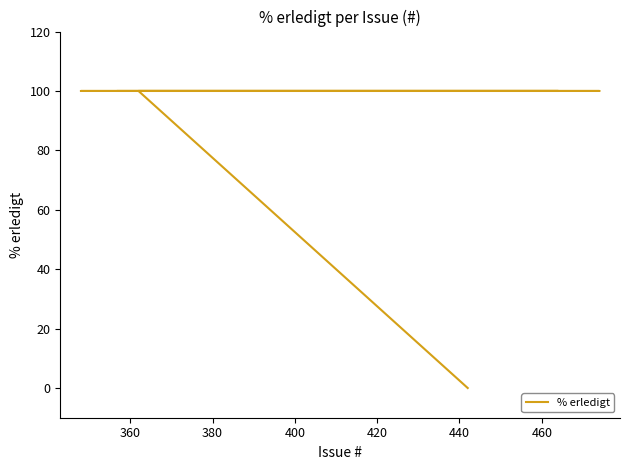

How many lines are shown in the chart?

1